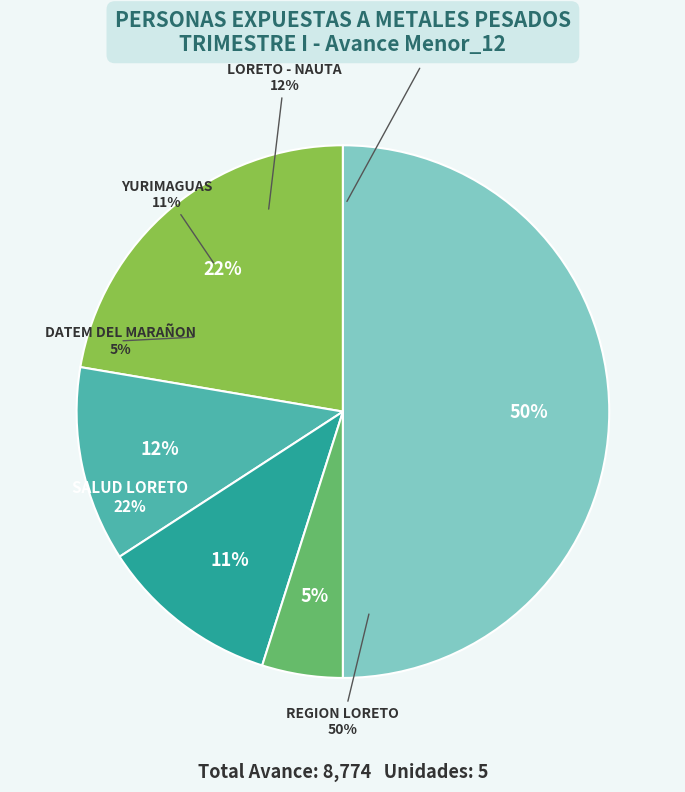

To the nearest percent, what is the average slice percentage?

20%